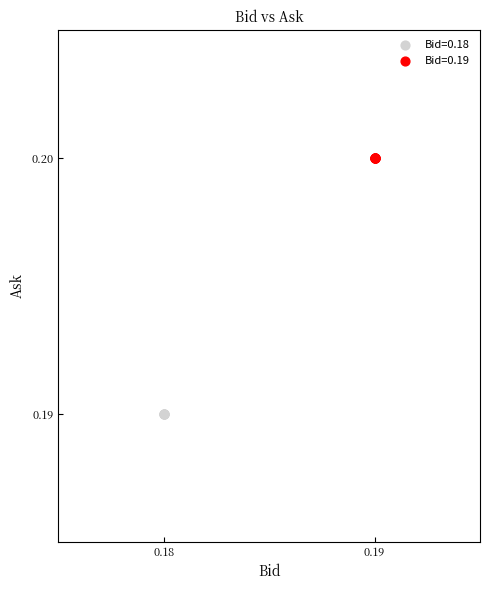

Which series contains the lowest Y value?

Bid=0.18